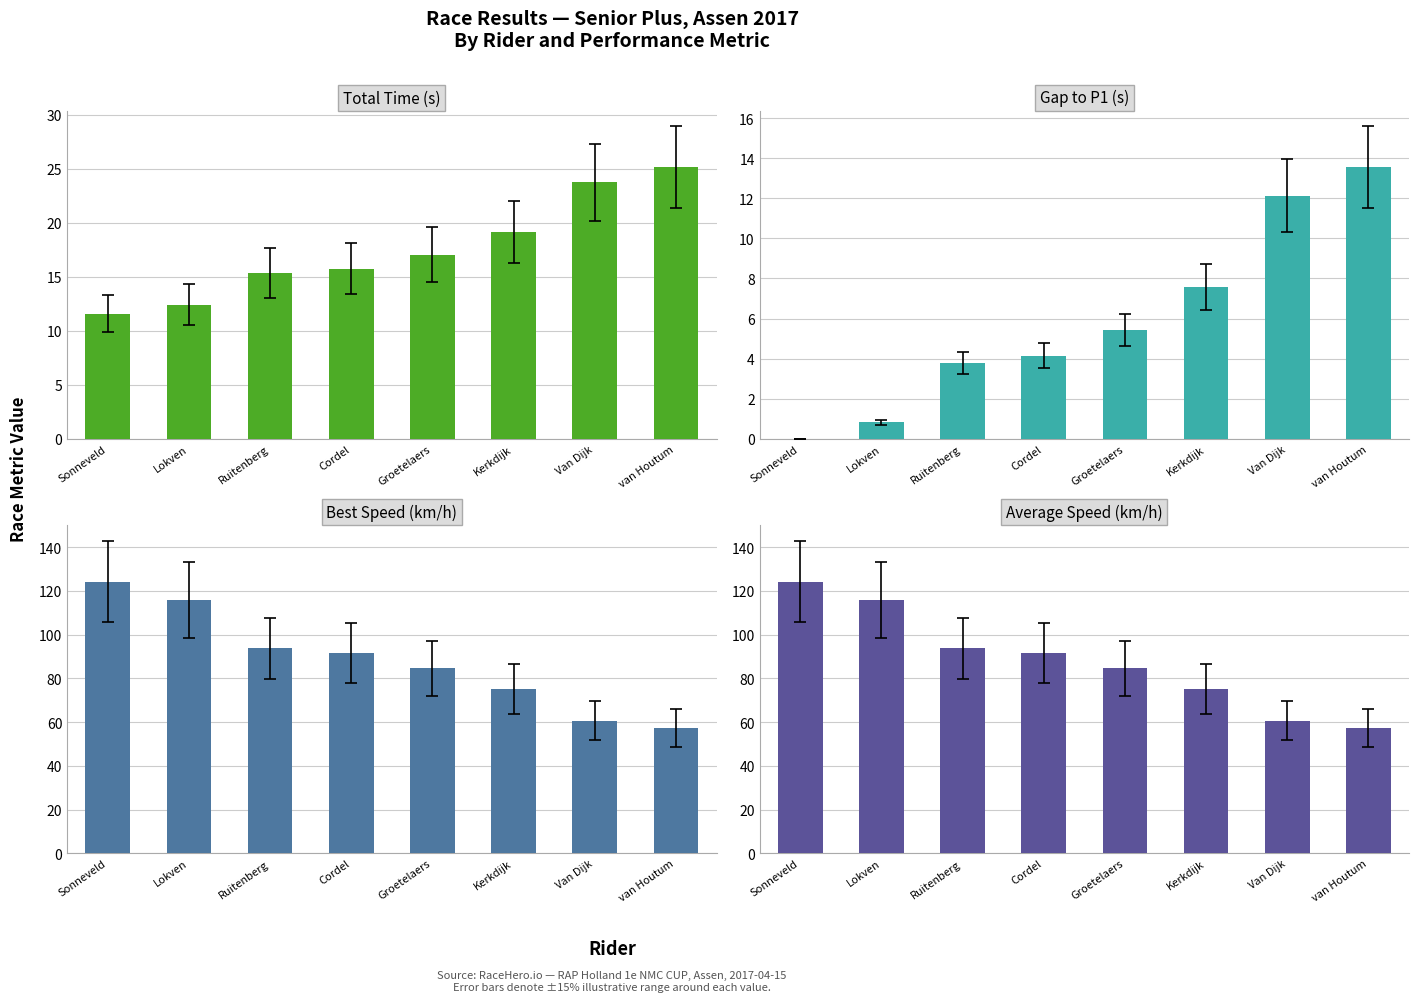

What is the value of the Best Speed (km/h) bar at the 5th from the left?

84.6